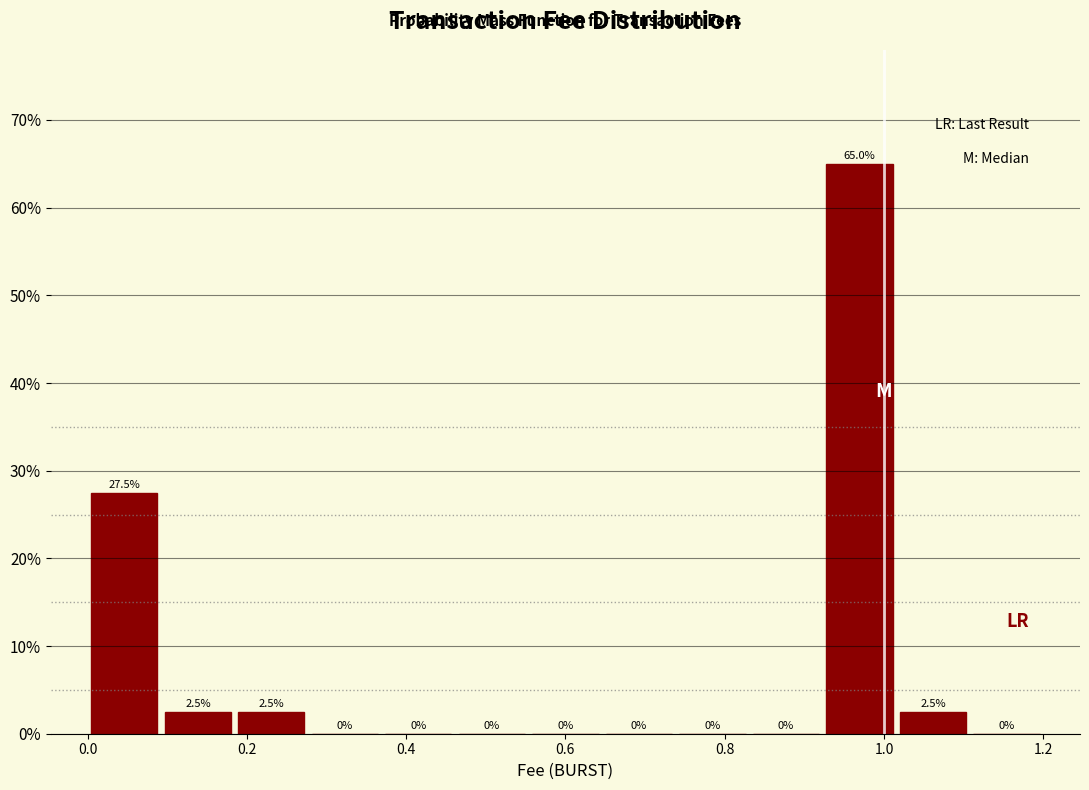

What is the height of the bar covering 0.00 to 0.10 on the x-axis? The bar edges are not printed on the chart, so give them approximately, as read against the axis.

27.5